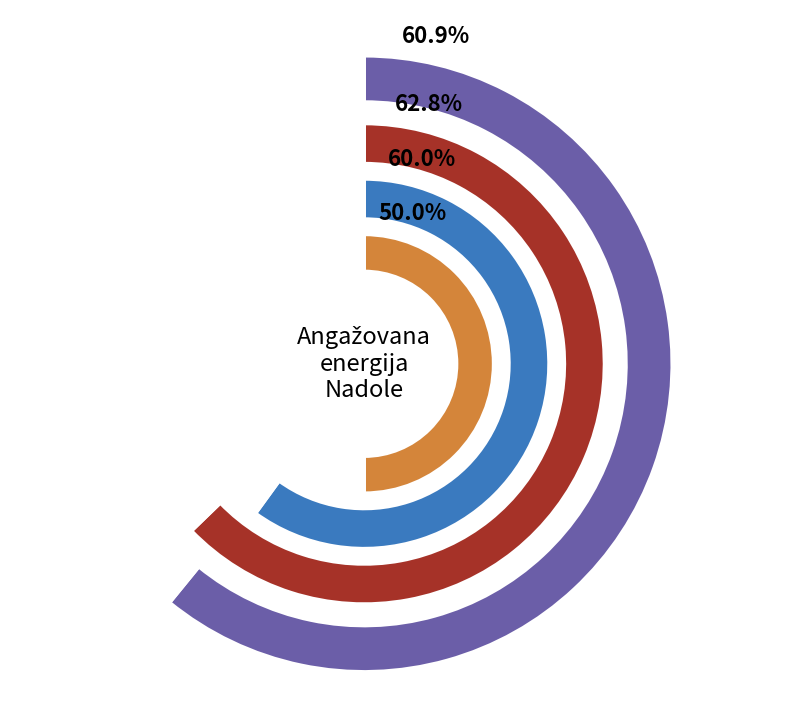

Does 6 account for over 50% of the chart?

No